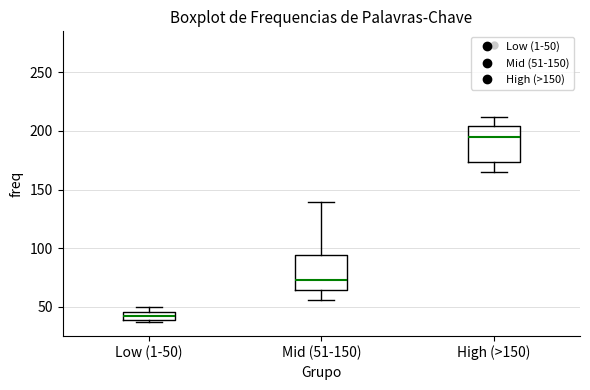

Where is the upper edge of the box for High (>150) on the y-axis? The values are not printed on the chart, so give them approximately, as read against the axis.

205